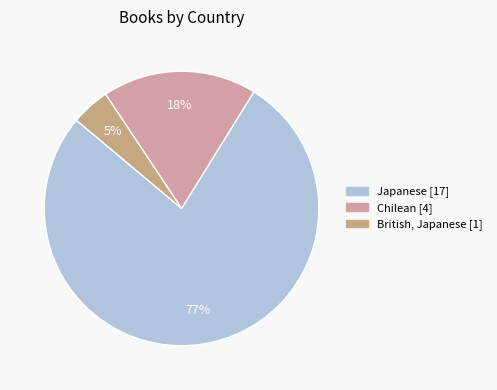

The British, Japanese slice represents 5% of the pie. True or false?

True